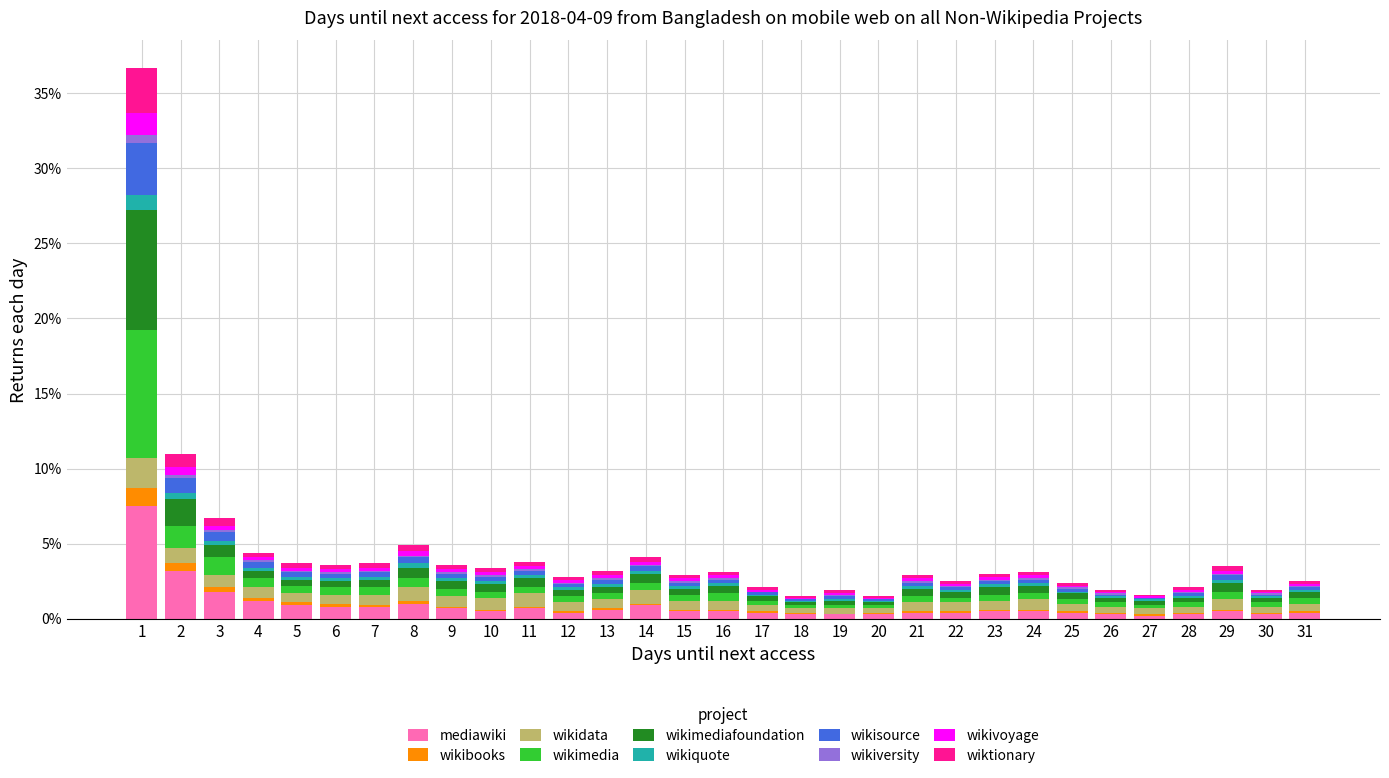

What is the highest value of the mediawiki series?

7.5